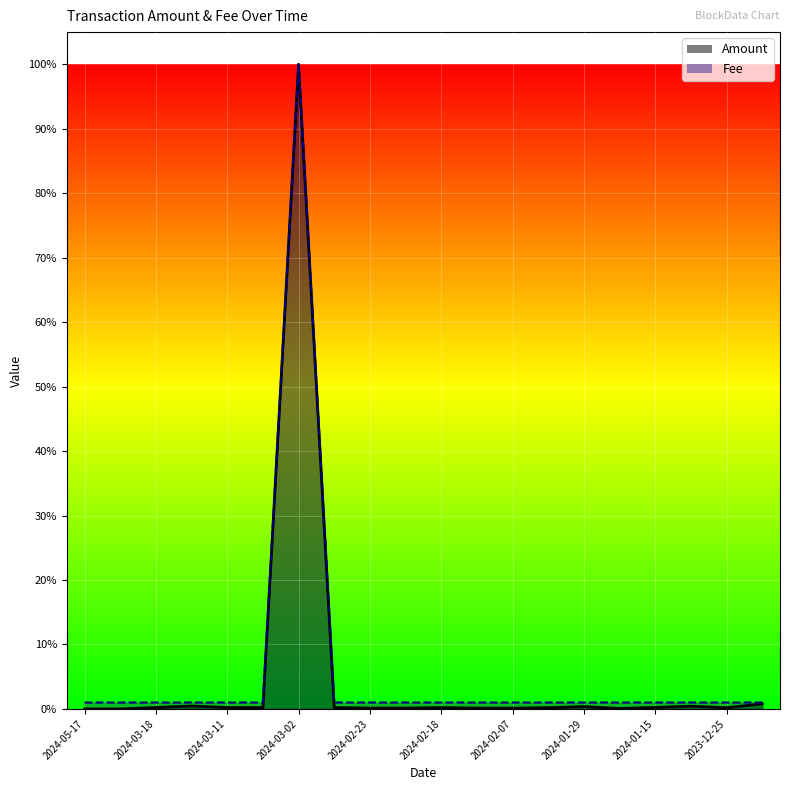

At which category does Amount reach its first local peak?

2024-03-13